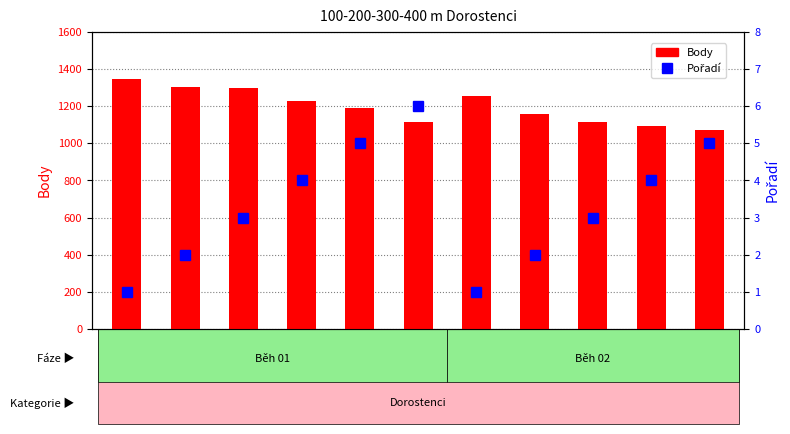

What is the maximum value for Body?

1345